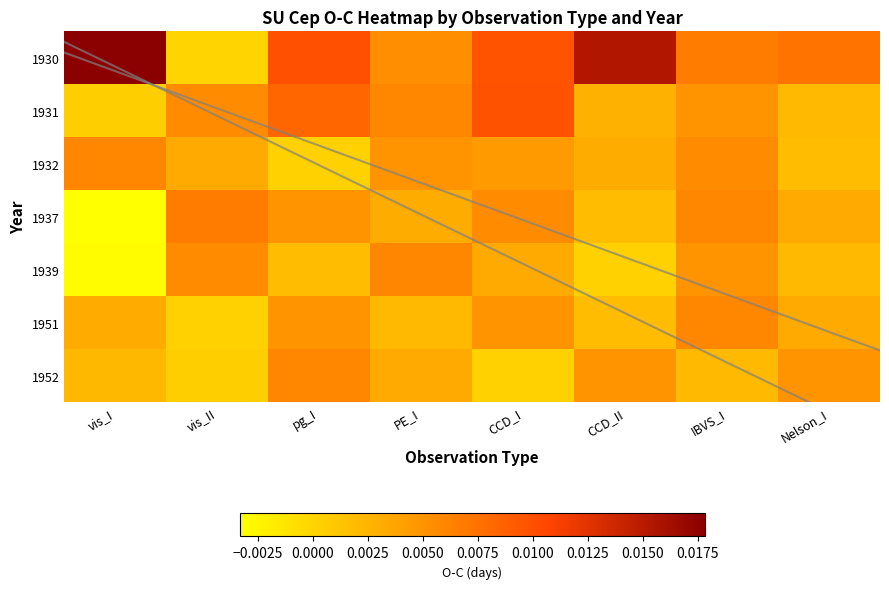

Count the number of categories in the chart.

8